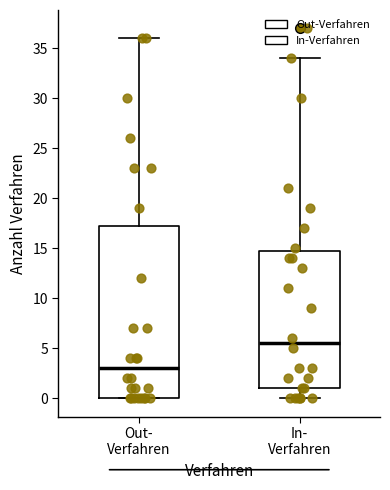

Reading left to right, transcribe this box plot: for each box, give where its median line is, the range the box spans, and where its two whiskers end, as read against the y-axis. The values are not printed on the chart, so give them approximately, as read against the axis.

Out- Verfahren: median 3.0, box 0.0 to 17.5, whiskers 0.0 to 36.0
In- Verfahren: median 5.5, box 1.0 to 15.0, whiskers 0.0 to 34.0